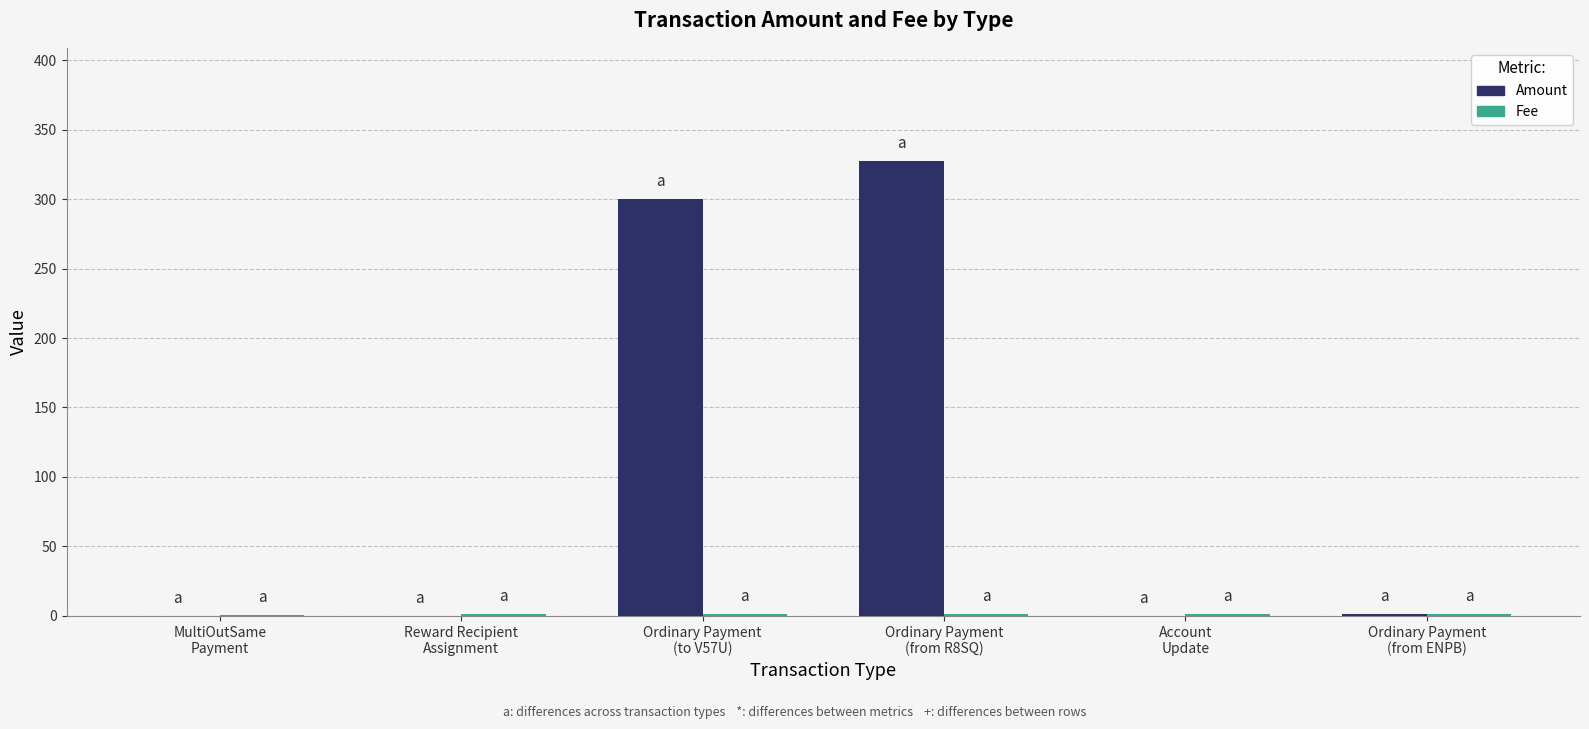

Count the number of data series in this chart.

2